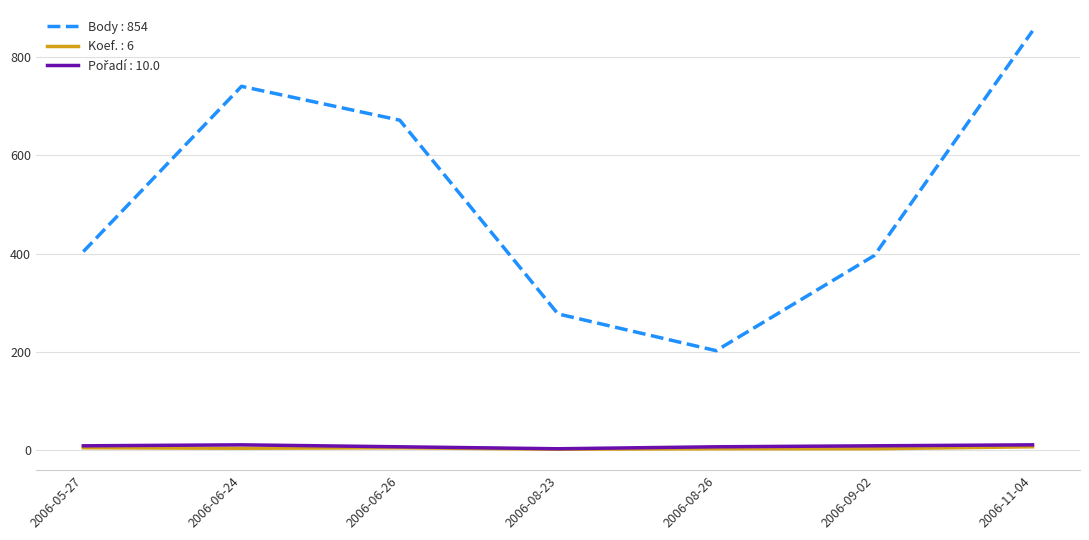

At which category is the sum across all series the highest?

2006-11-04